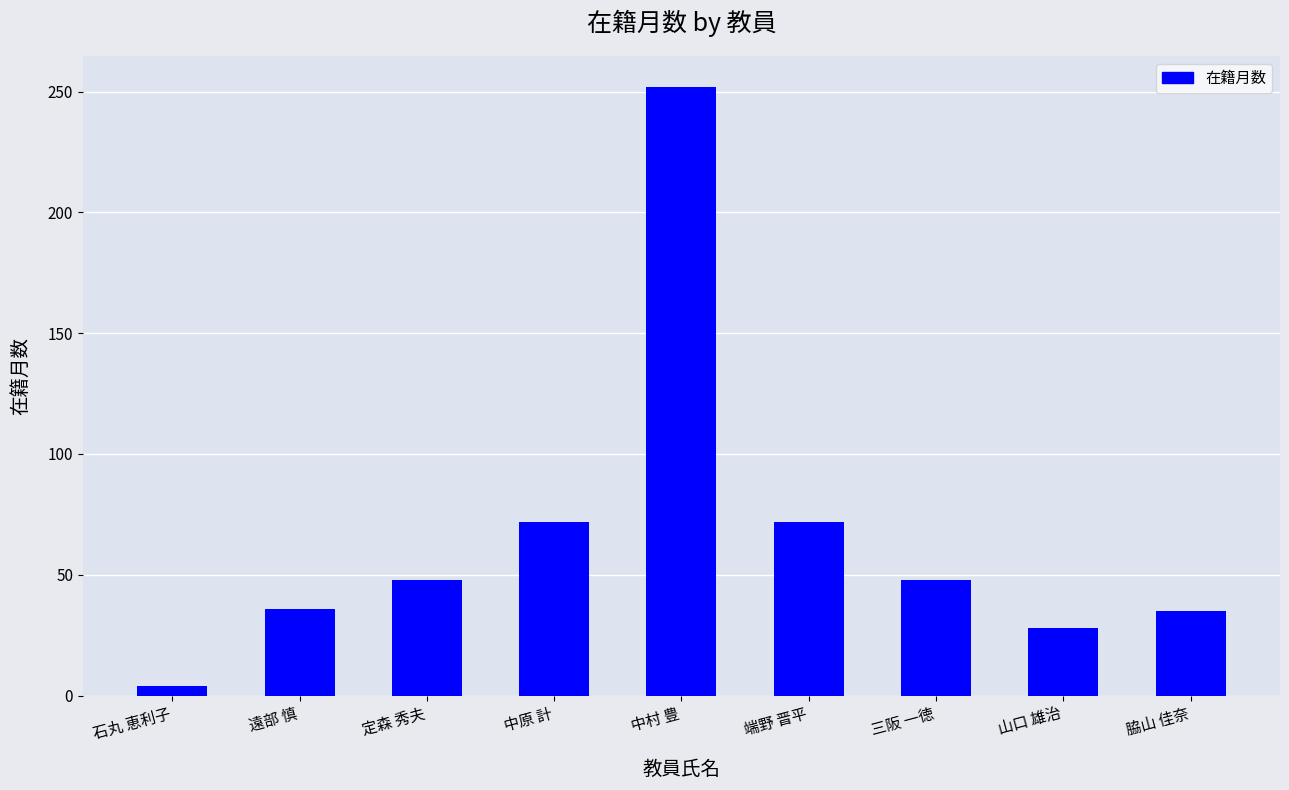

What is the difference between the values at 定森 秀夫 and 中原 計?

24